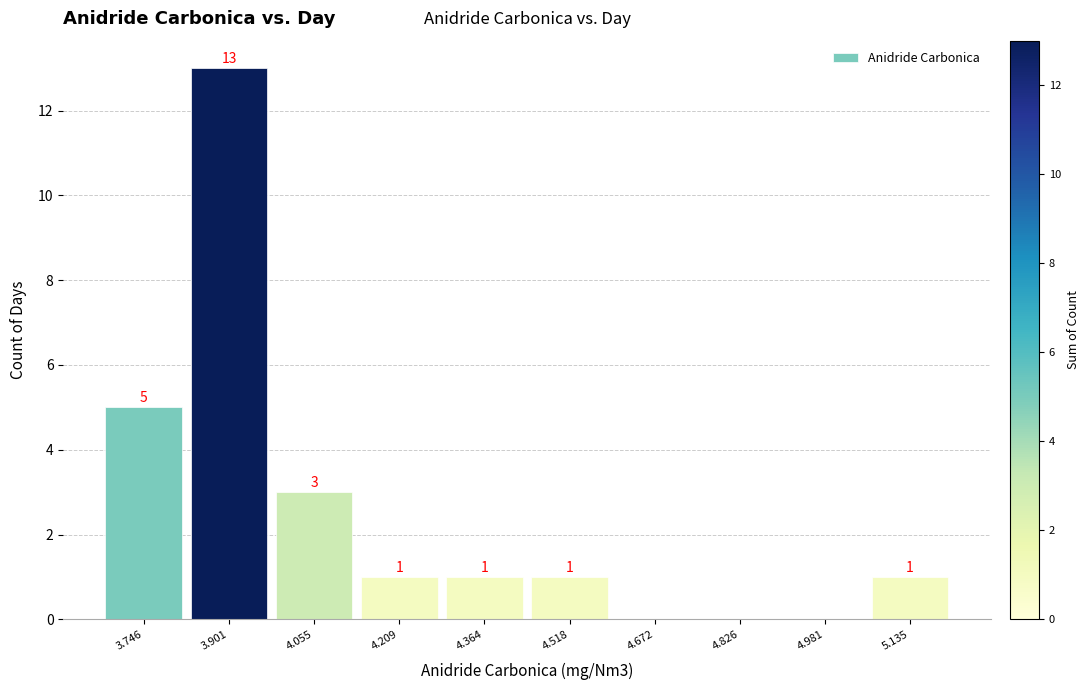

Over which range of the x-axis is the bar tallest?

3.82 to 3.98